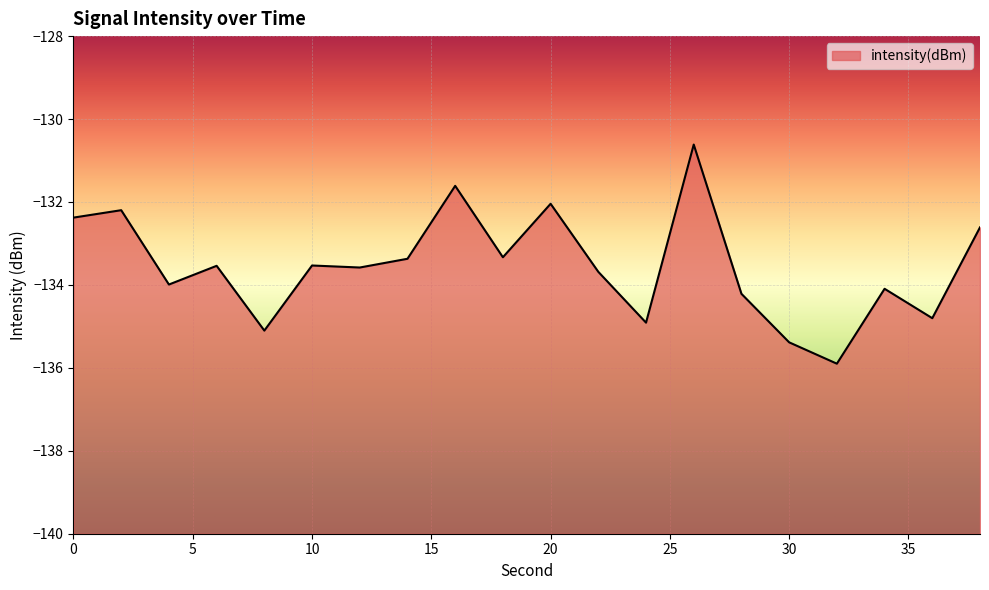

Where is the data nearest to the value -133?

18